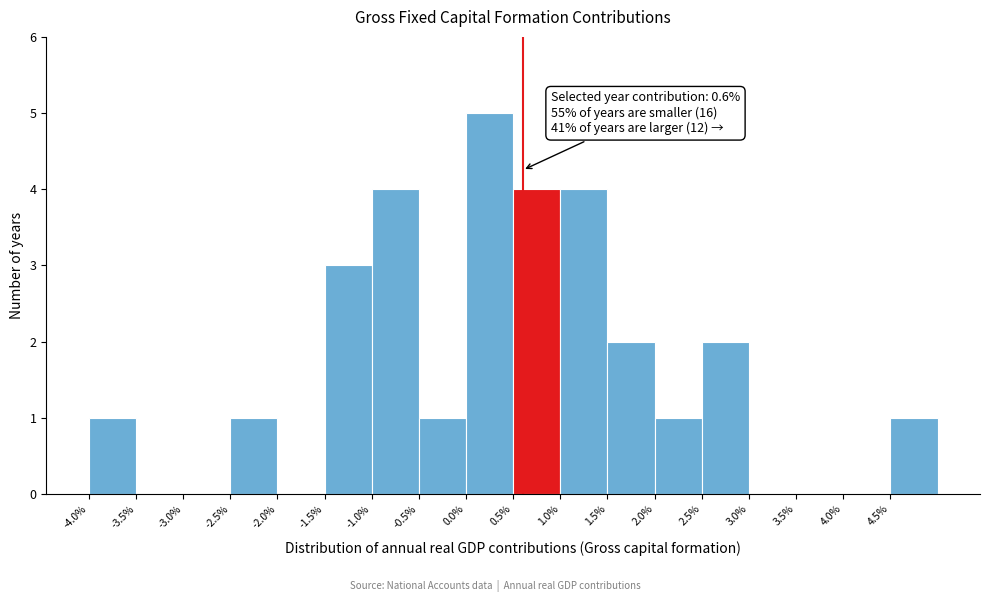

Over which range of the x-axis is the bar tallest?

0.0 to 0.5